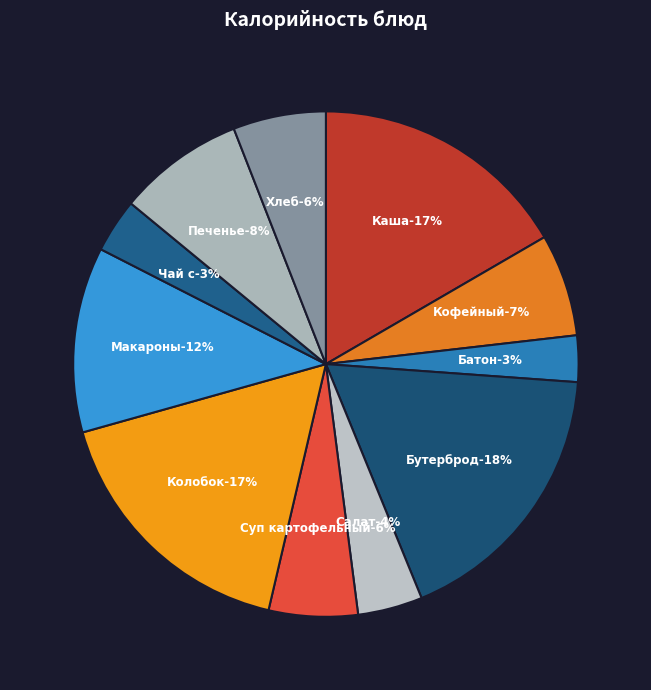

How many slices are in this pie chart?

11